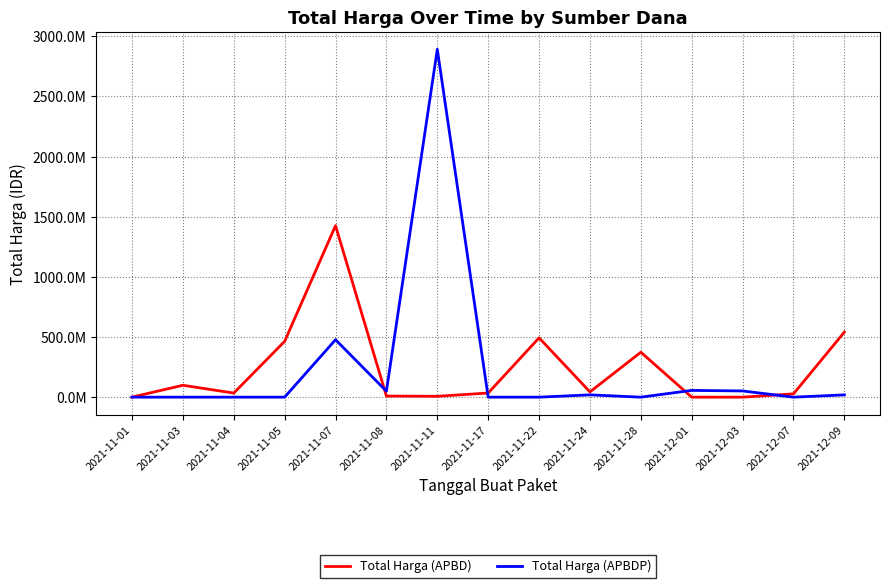

Where is the first local minimum for Total Harga (APBDP)?

2021-11-08